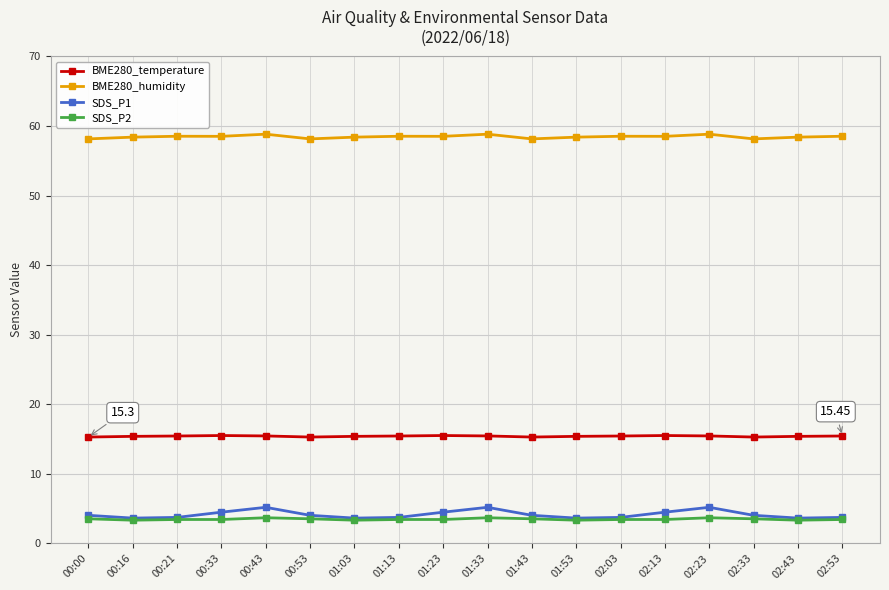

What is the difference between the highest and lowest values at 01:33?

55.1